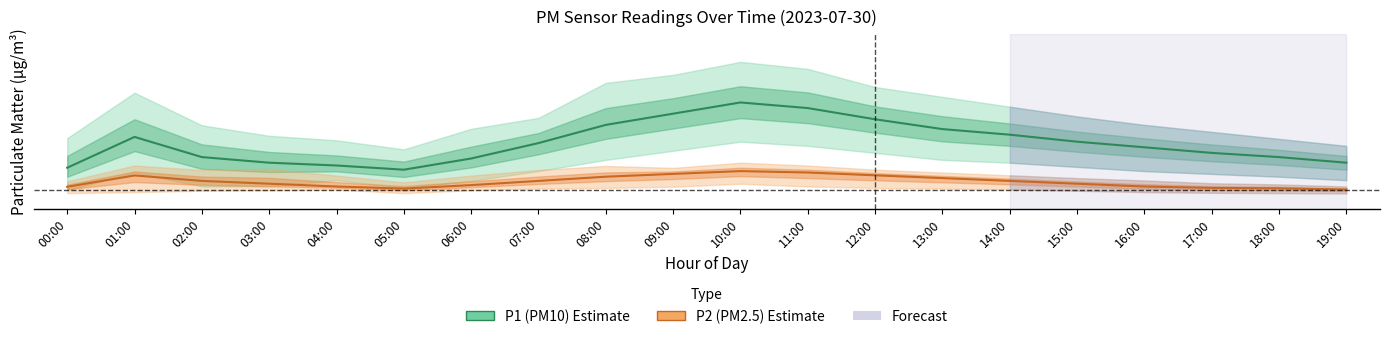

Which series has the widest spread of values?

P1 (PM10)